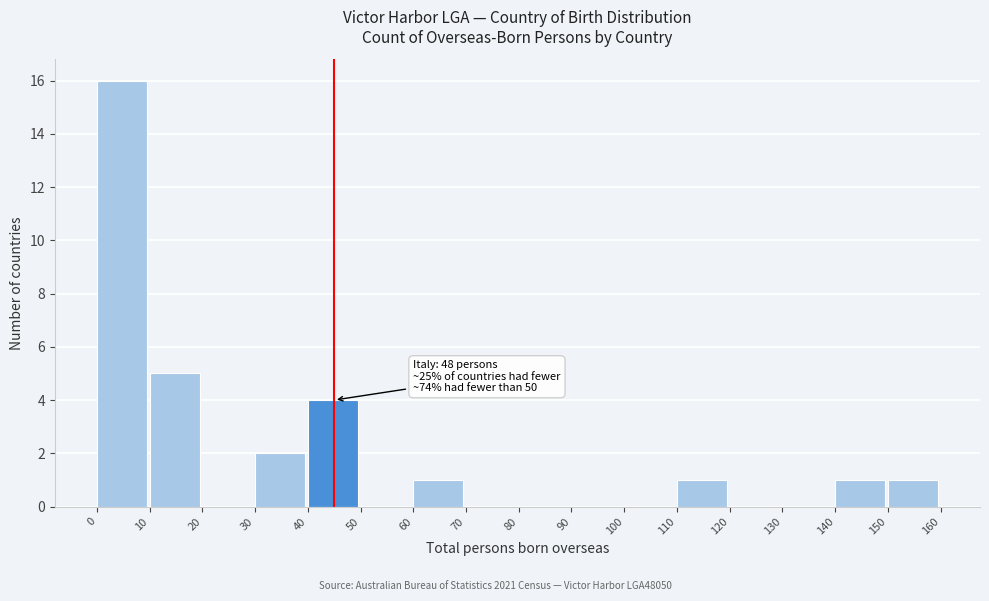

Over which range of the x-axis is the bar tallest?

0 to 10